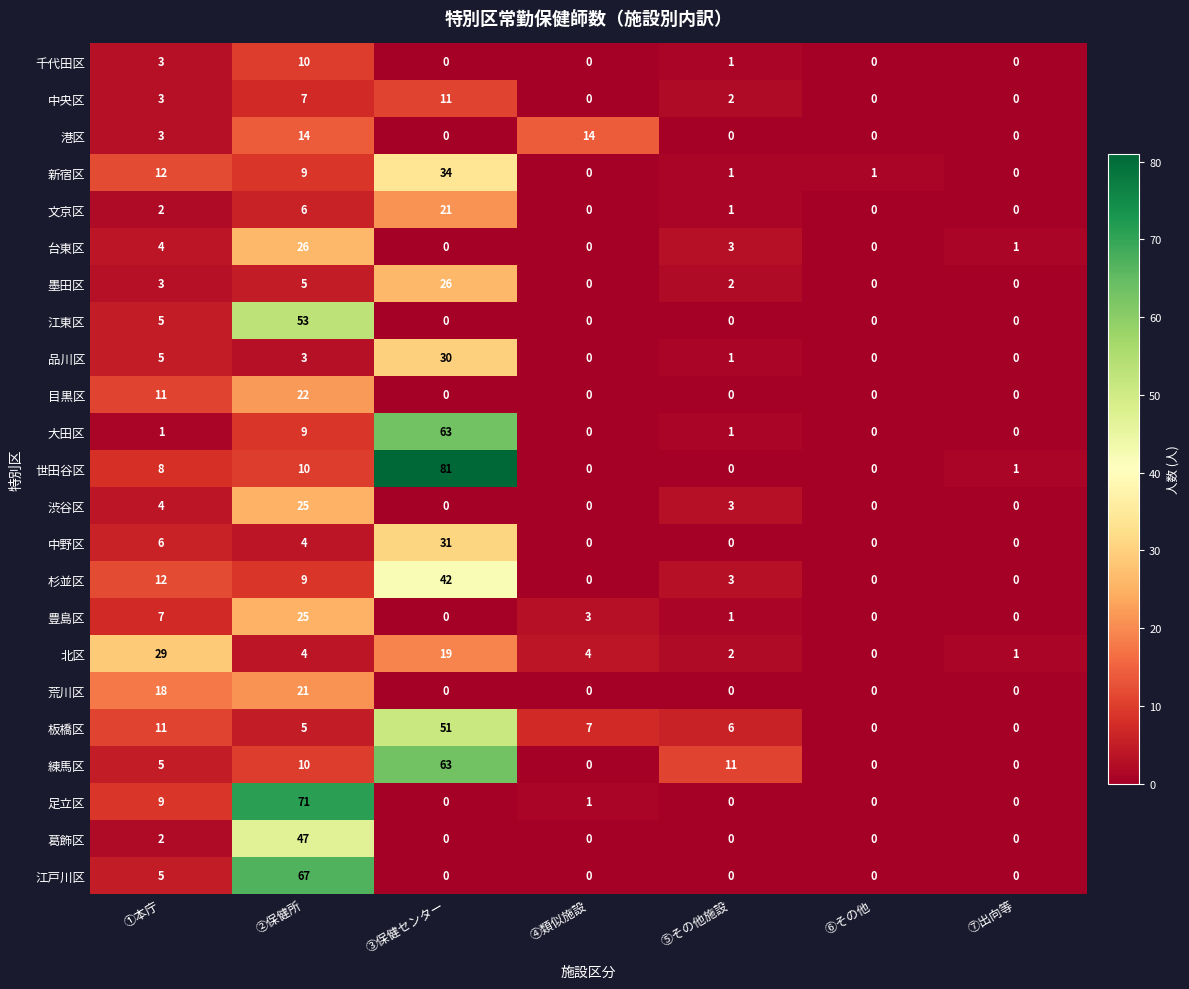

What is the approximate value of 中央区 at ③保健センター, to the nearest 5?

10